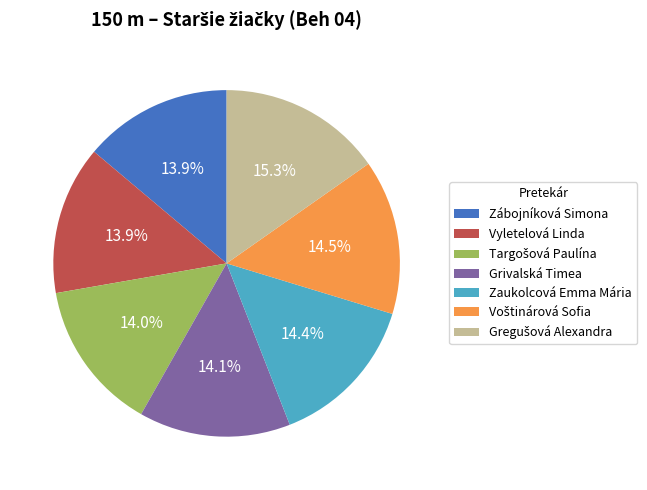

The Vyletelová Linda slice represents 14% of the pie. True or false?

True